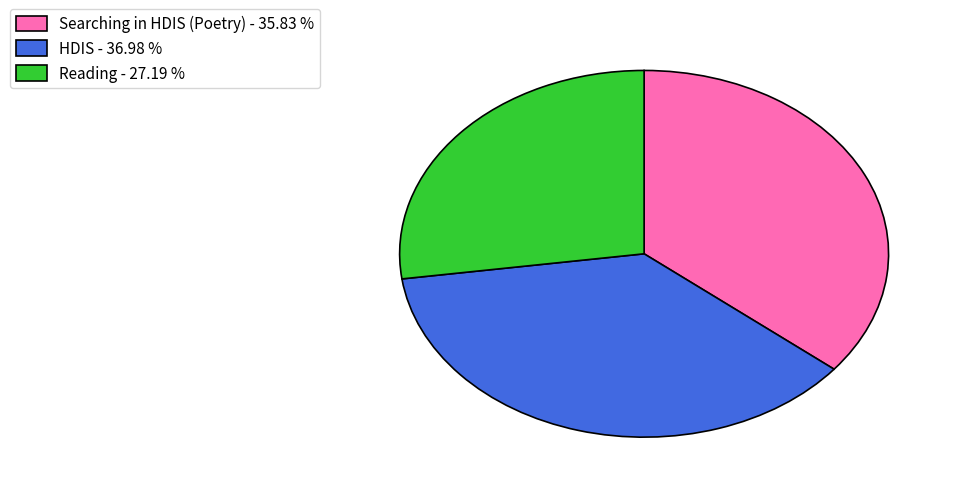

Does Reading represent more than half of the total?

No